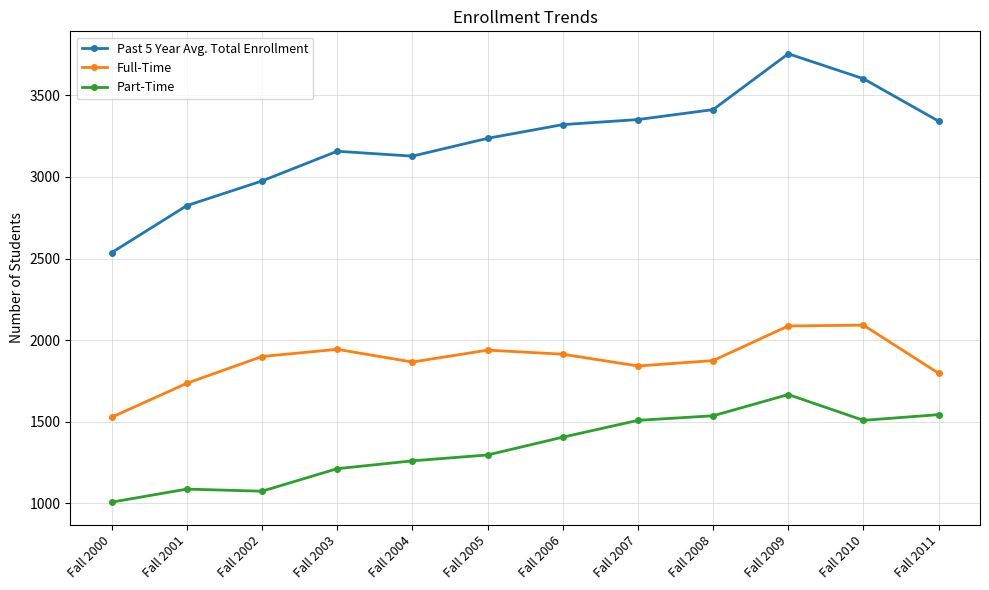

What is the sum of all Part-Time values?

16114